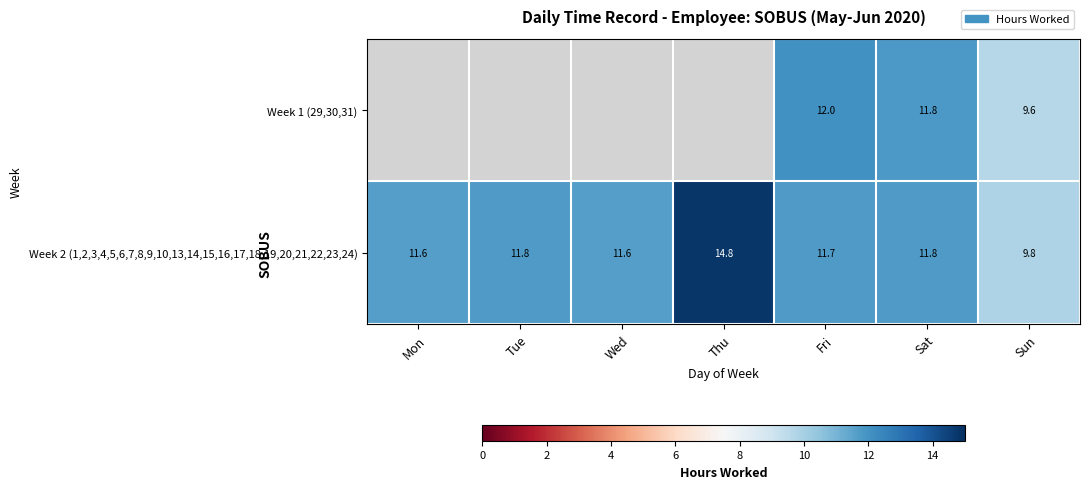

What is the sum of the Week 2 (1,2,3,4,5,6,7,8,9,10,13,14,15,16,17,18,19,20,21,22,23,24) values at Thu and Sun?

24.6